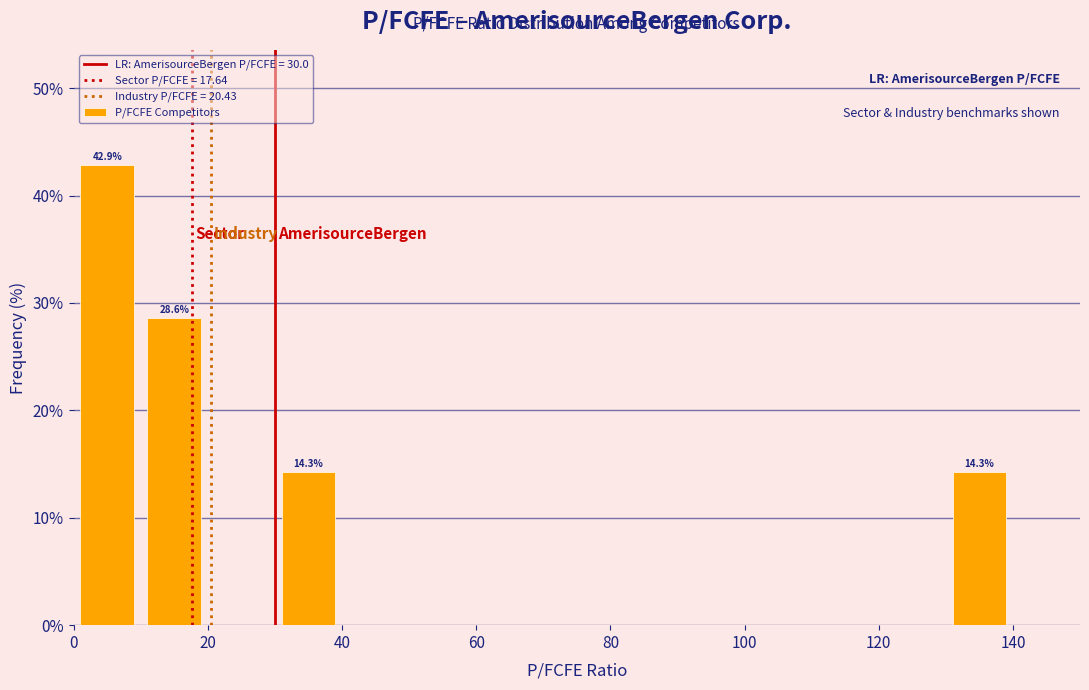

Which range on the x-axis has the tallest bar?

0 to 10